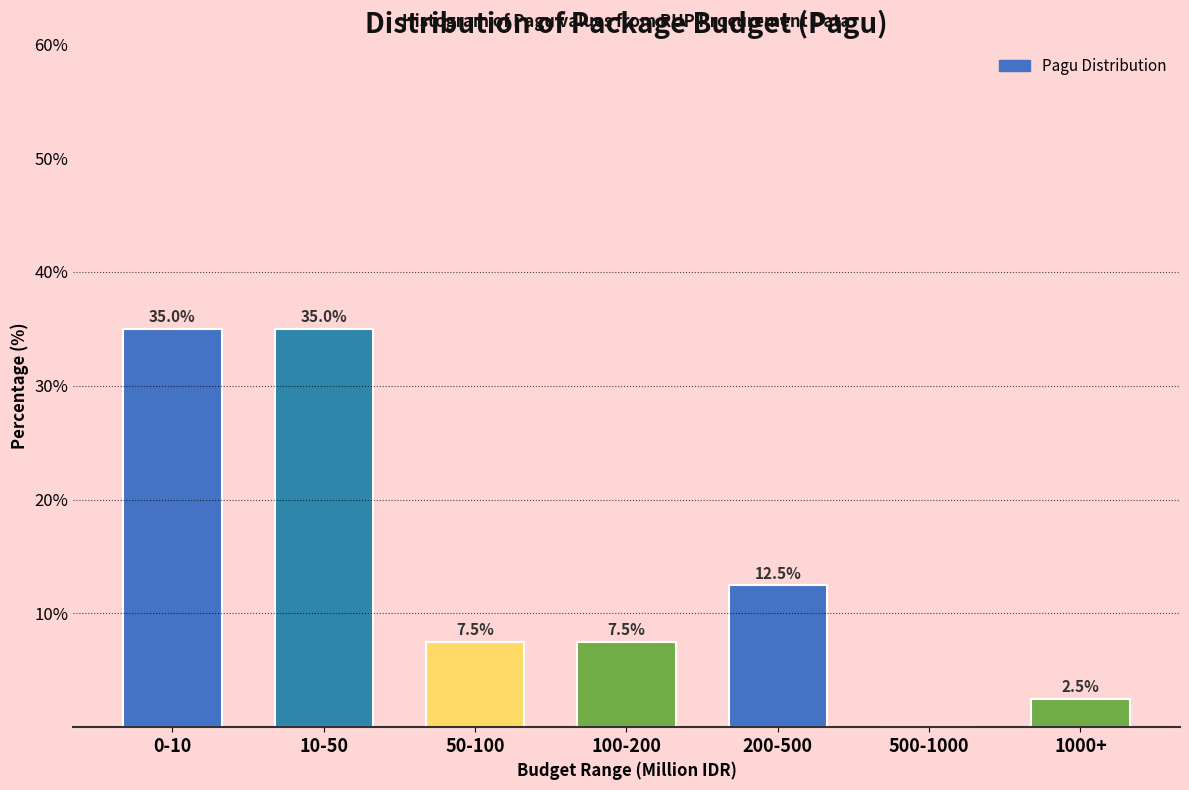

Reading left to right, extract all data points from this chart.

0-10=35.0	10-50=35.0	50-100=7.5	100-200=7.5	200-500=12.5	500-1000=0.0	1000+=2.5